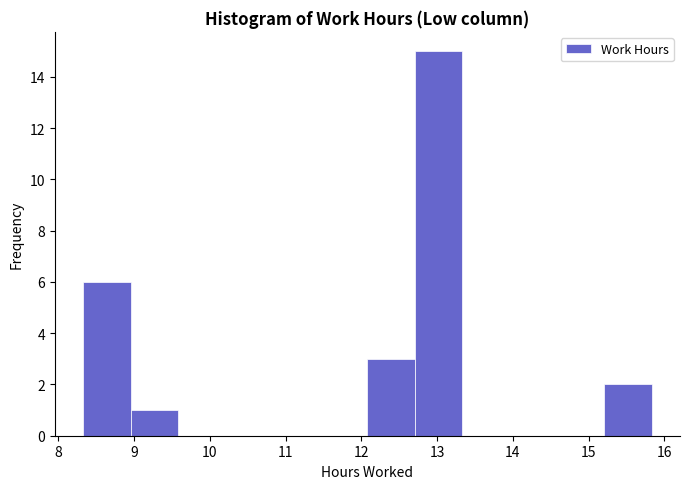

Over which range of the x-axis is the bar tallest?

12.7 to 13.3